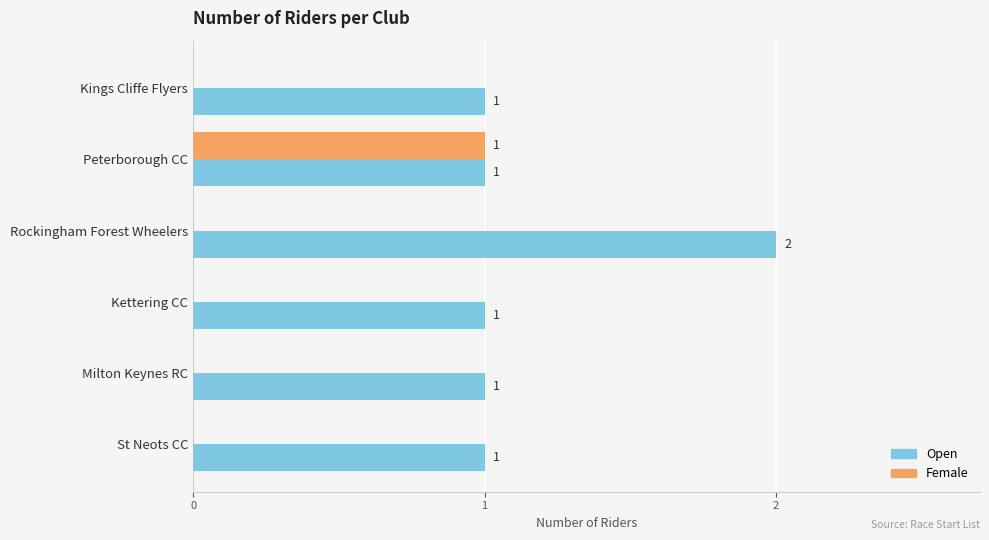

How many series are shown in this chart?

2